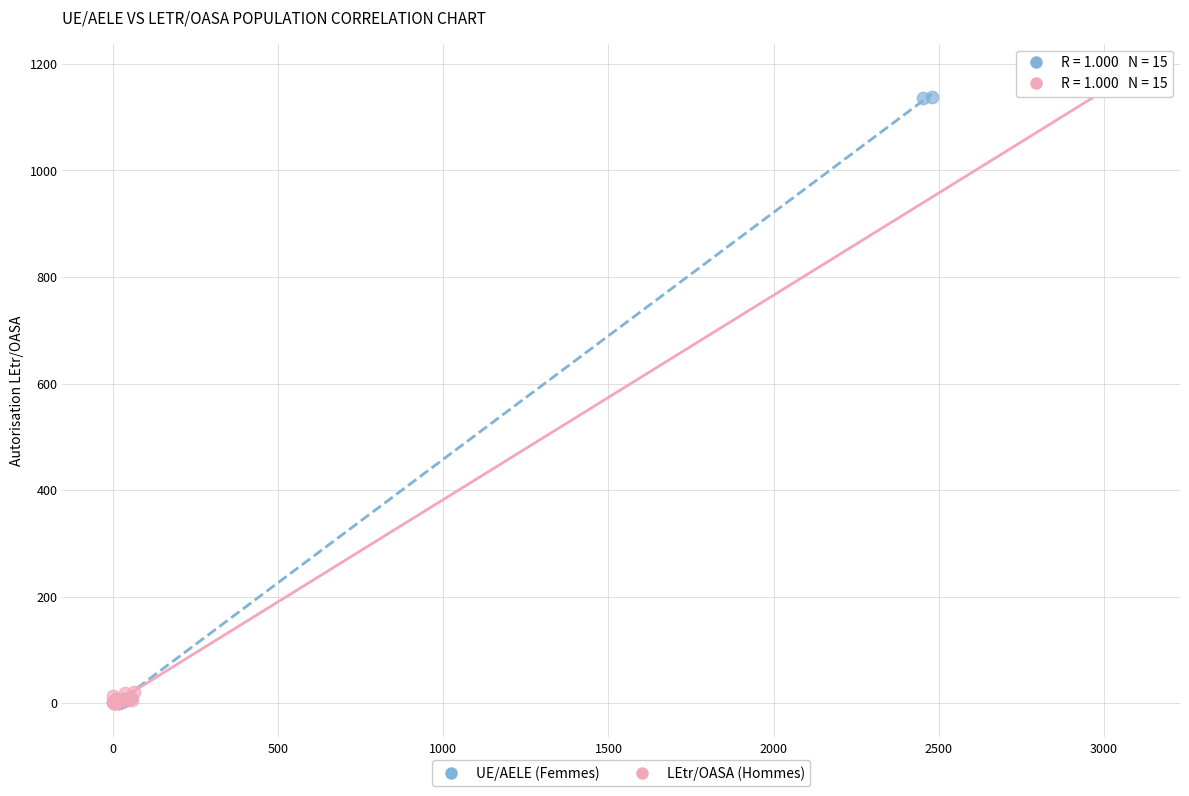

Which series has the largest Y range (max minus min)?

LEtr/OASA (Hommes)